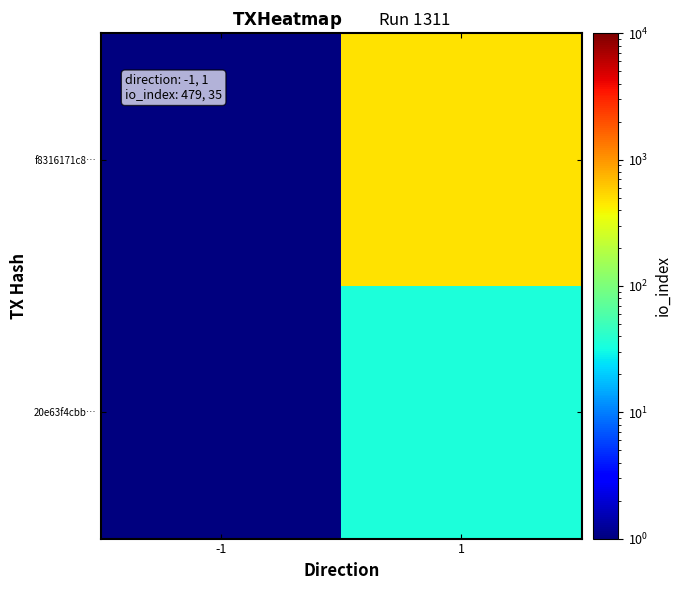

List the series in order of their peak value, highest first.

f8316171c8…, 20e63f4cbb…